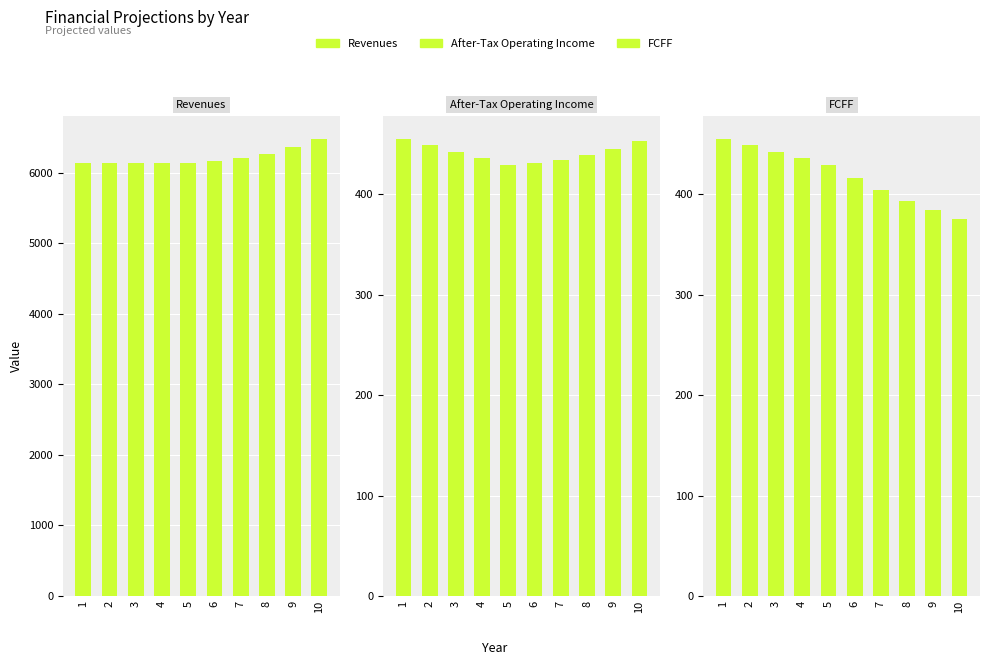

What is the value of the Revenues bar at the 8th from the left?

6272.0